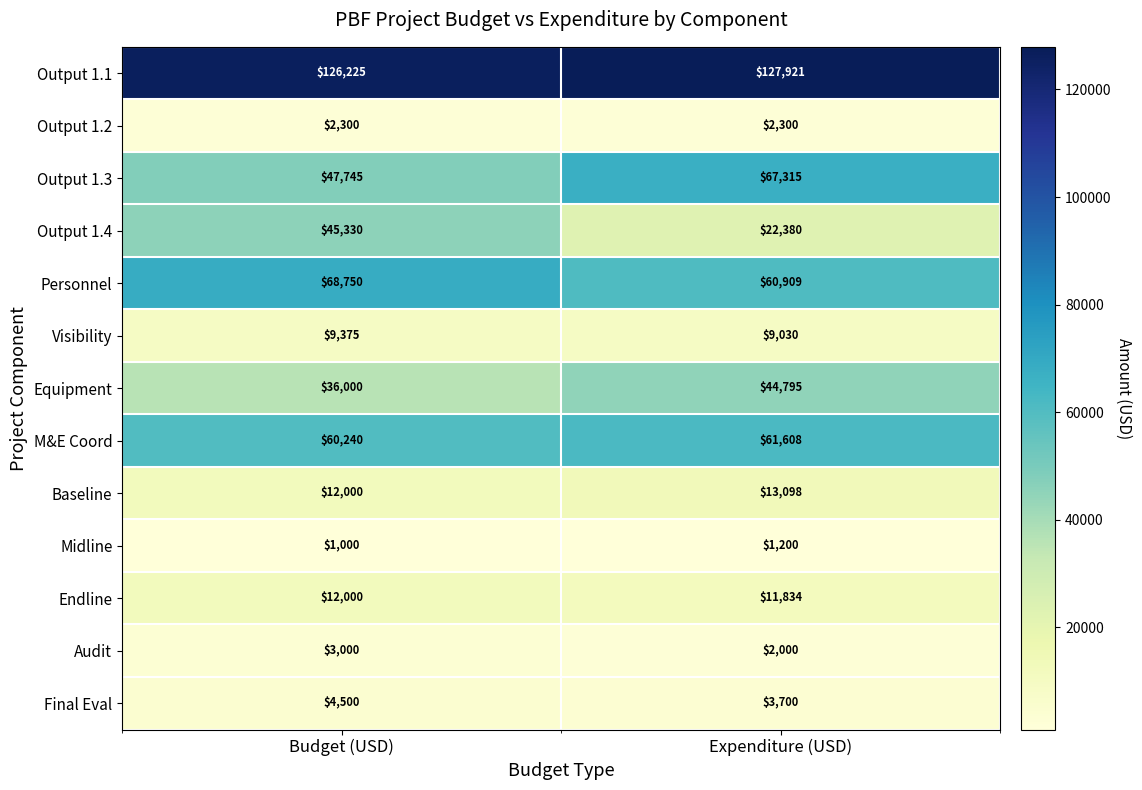

Which series changed the most between Budget (USD) and Expenditure (USD)?

Output 1.4